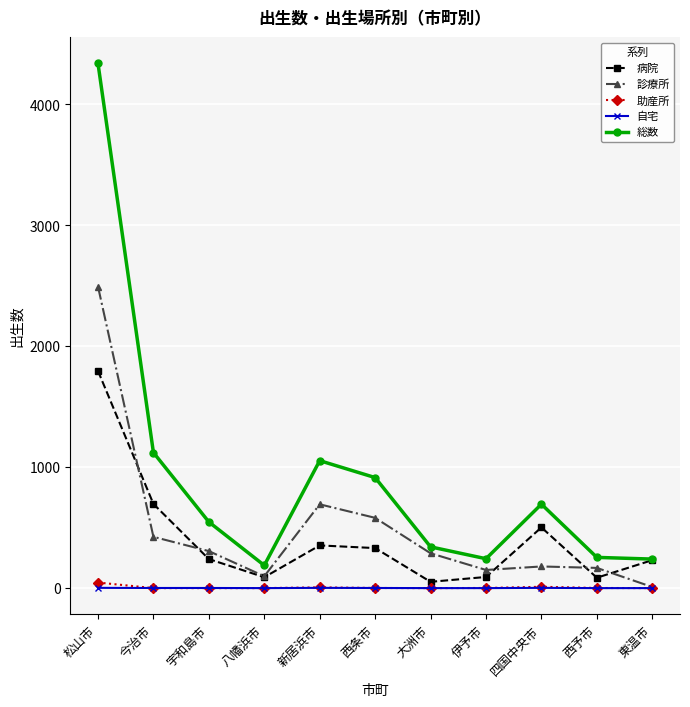

True or false: 診療所 has more than 0 points higher than both neighbors.

True